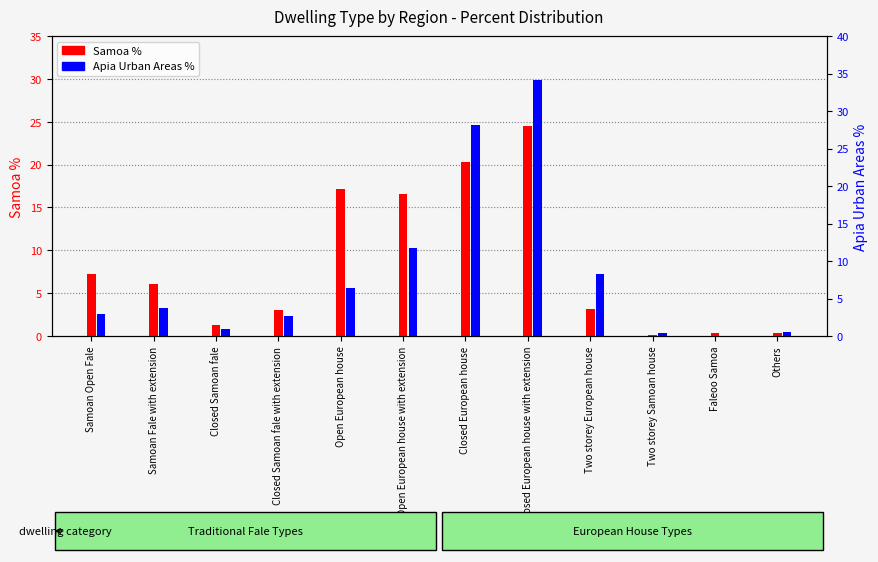

What is the total value across all series at Samoan Open Fale?

10.1